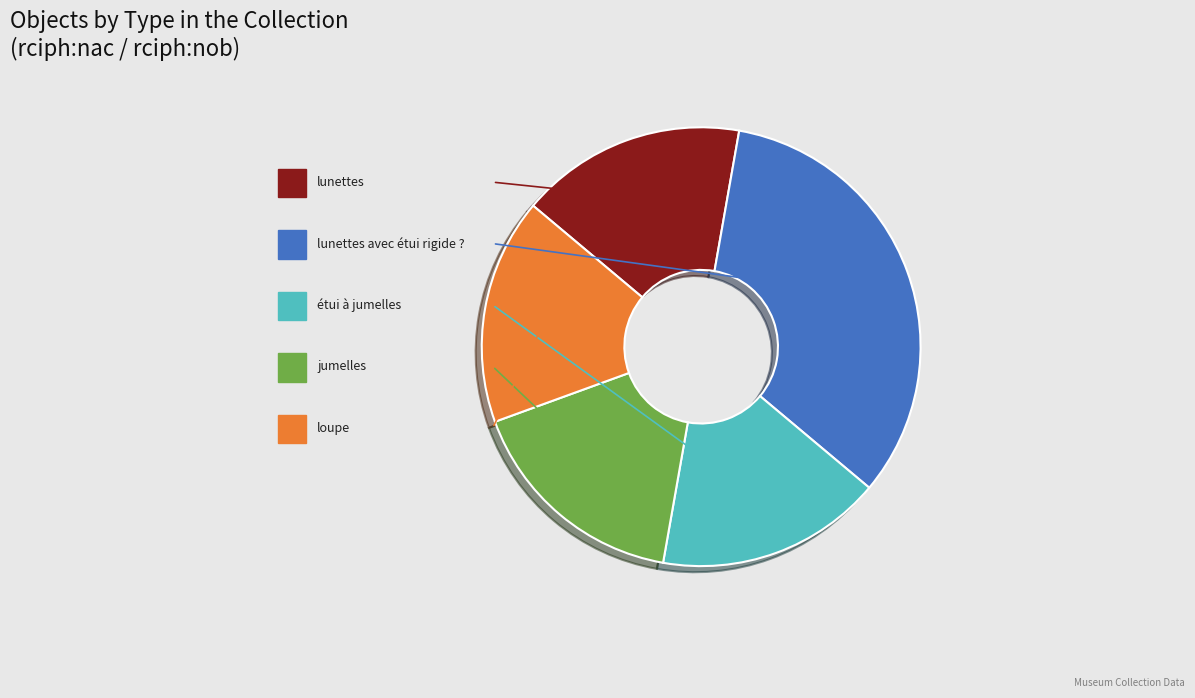

What is the smallest slice in the pie chart?

lunettes